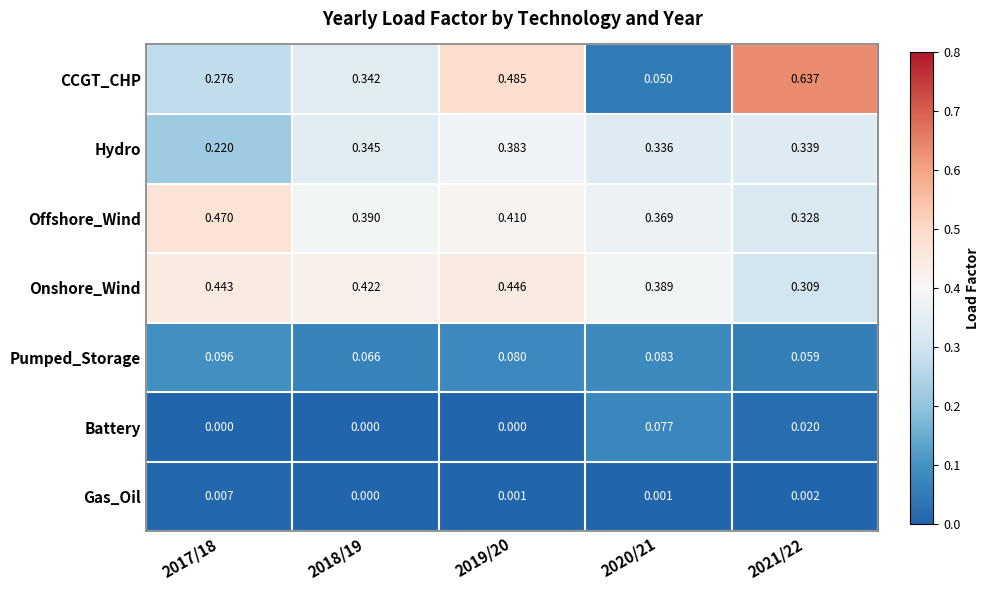

List the series in order of their peak value, lowest first.

Gas_Oil, Battery, Pumped_Storage, Hydro, Onshore_Wind, Offshore_Wind, CCGT_CHP